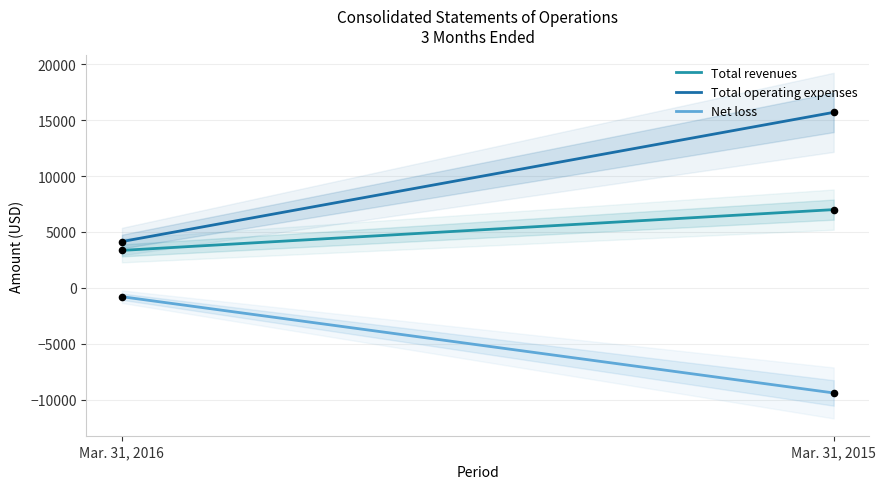

At how many categories does at least one series exceed 11212?

1